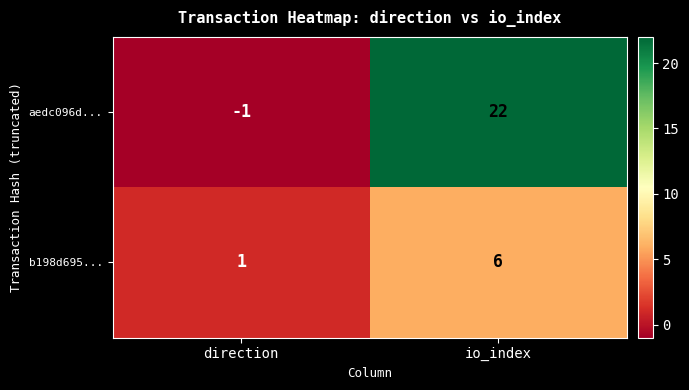

Reading left to right, transcribe all the data shown in this chart.

aedc096d...: -1	22
b198d695...: 1	6